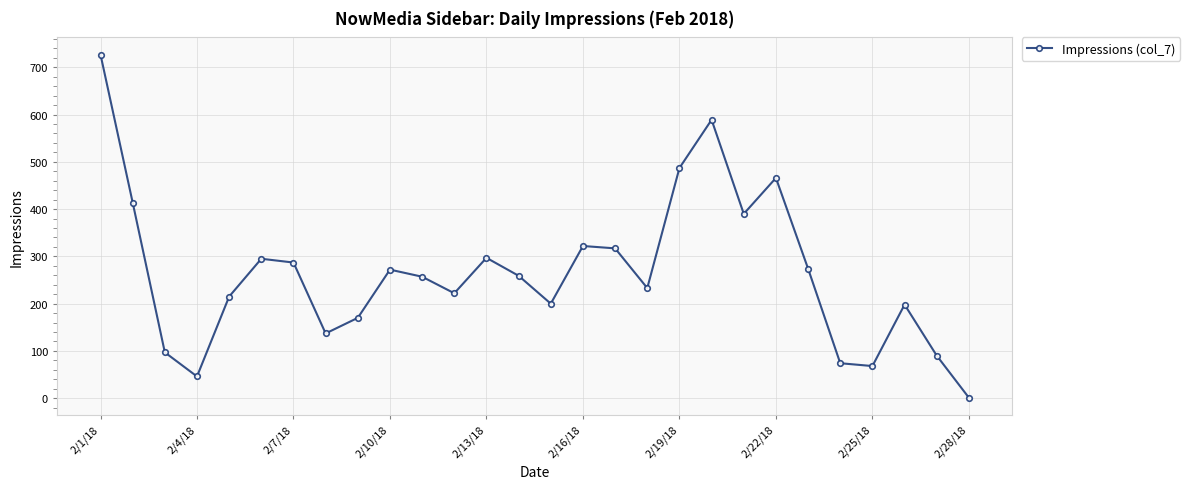

What is the greatest value displayed?

727